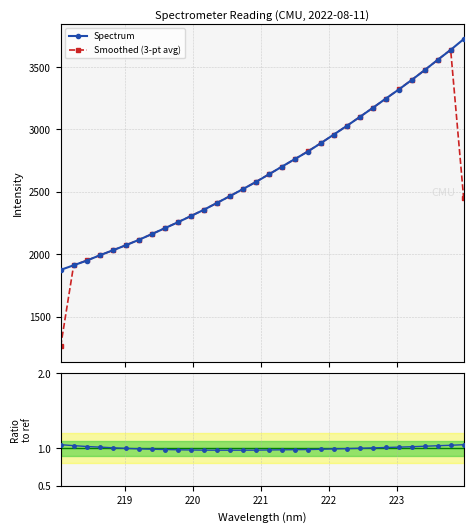

True or false: Ratio to ref has more than 1 points higher than both neighbors.

False